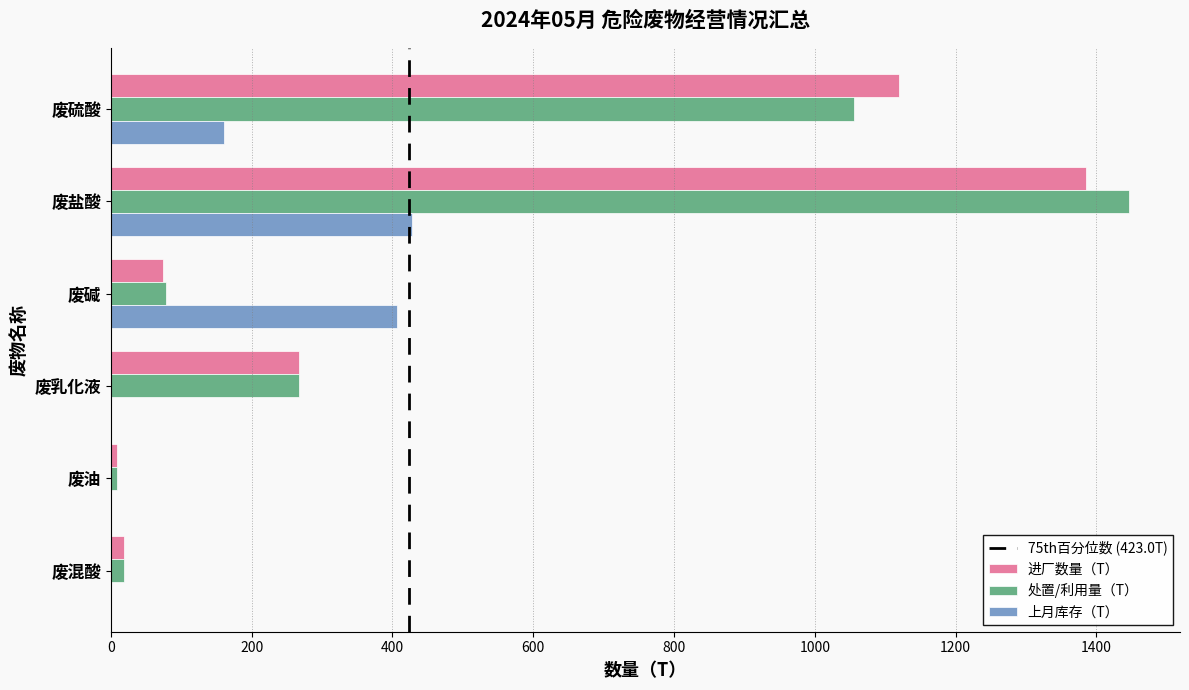

Which series changed the most between 废碱 and 废乳化液?

上月库存（T）